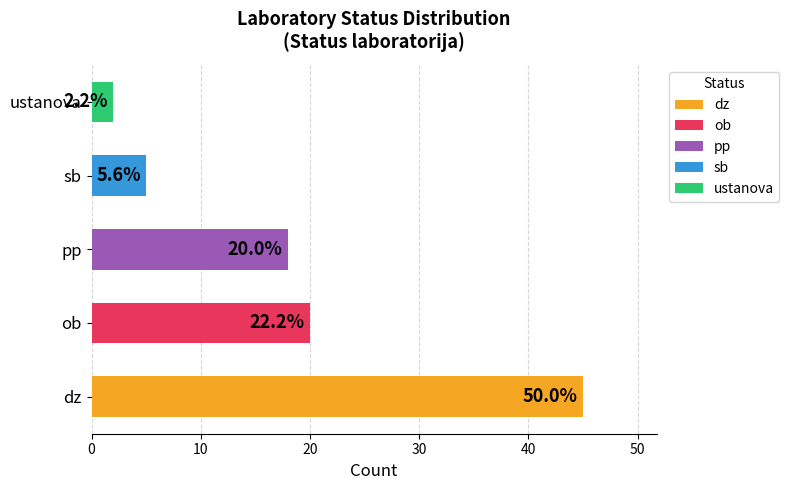

At which label is the value closest to 23?

ob